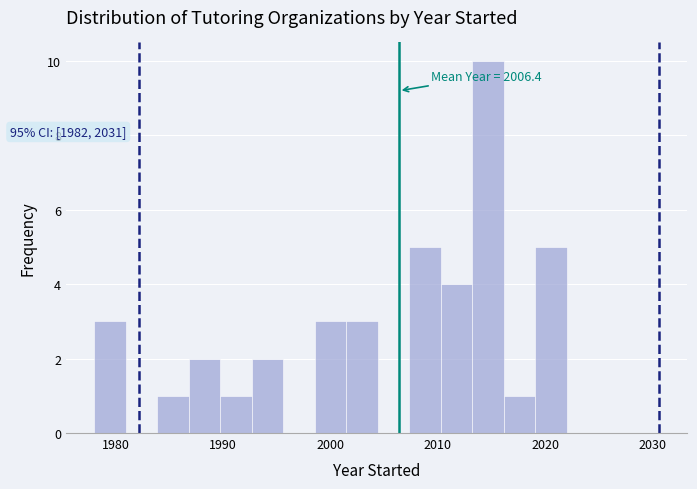

Read against the x-axis, roughly where is the centre of the tallest bar?

2015